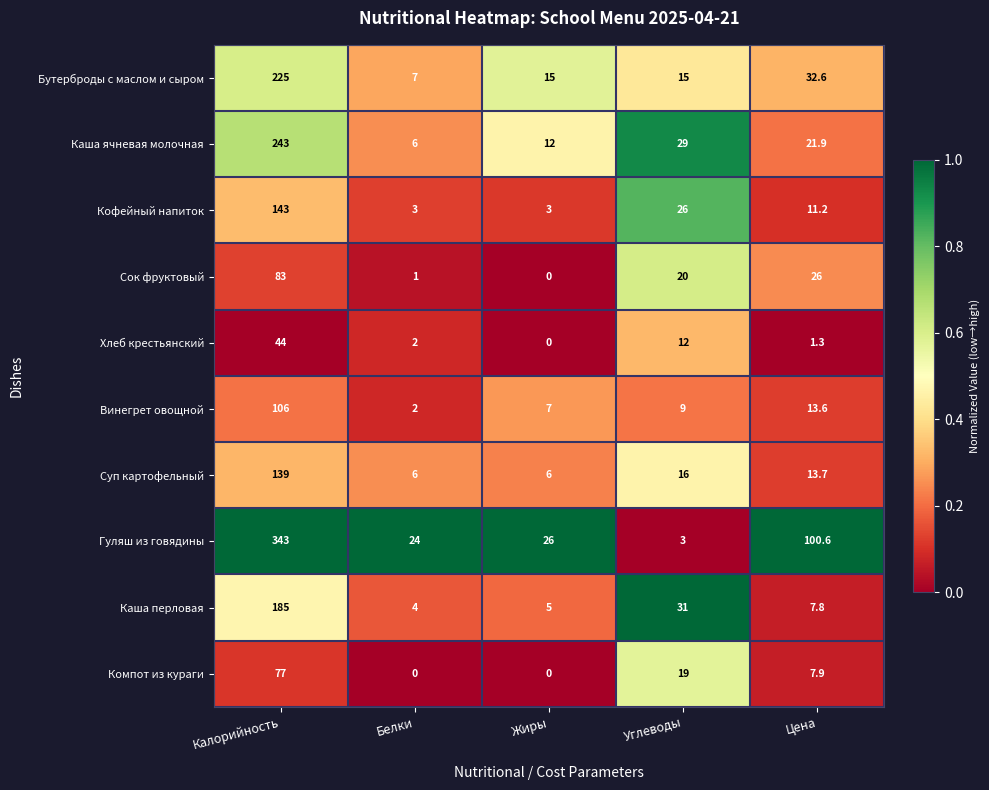

At which category is the sum across all series the highest?

Калорийность